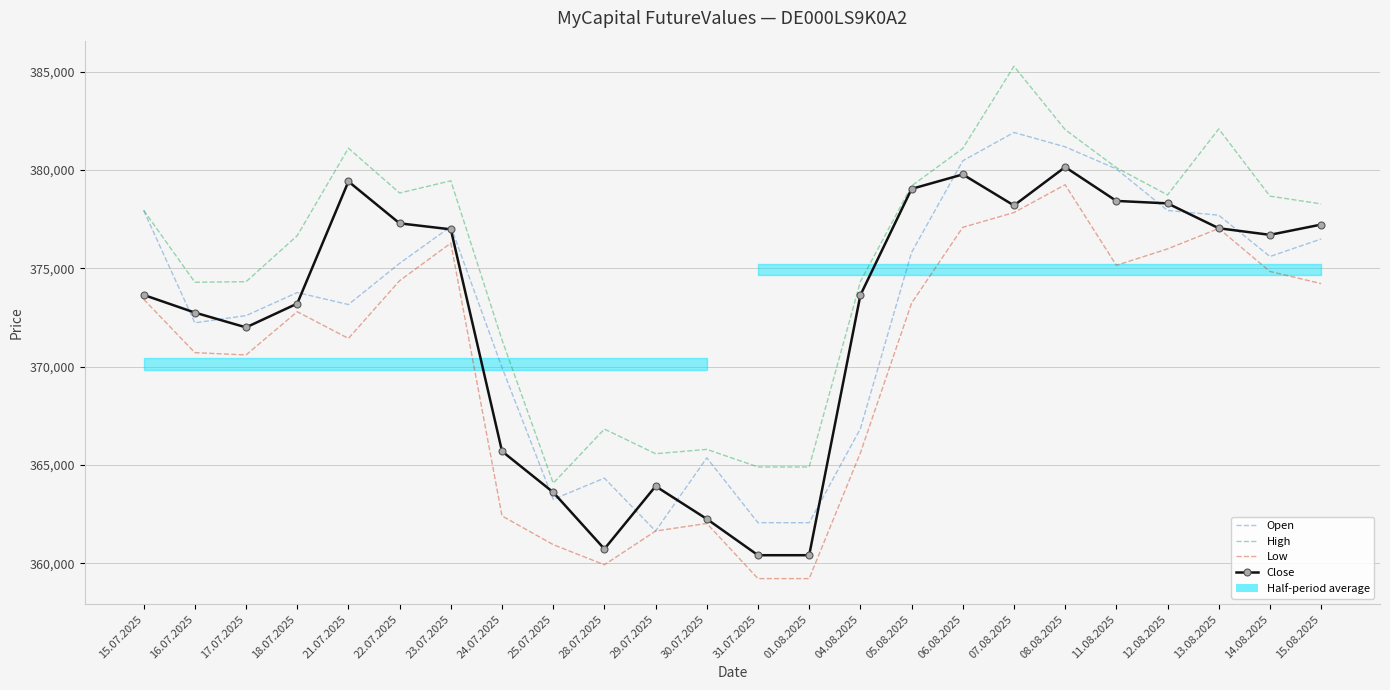

What is the sum of the Low values at 24.07.2025 and 06.08.2025?

739504